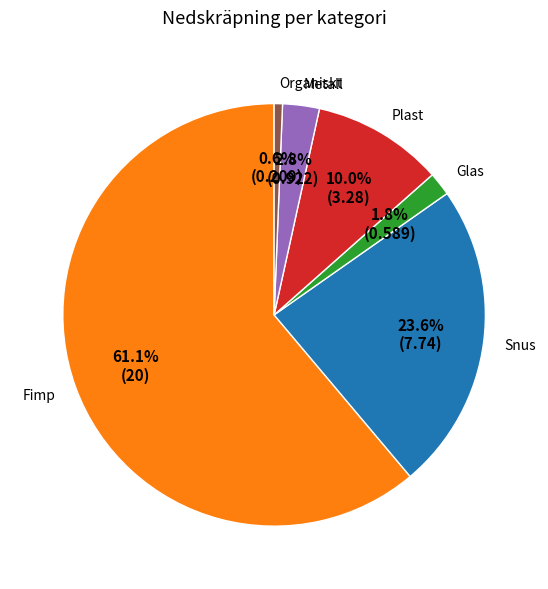

Does any single category account for the majority?

Yes